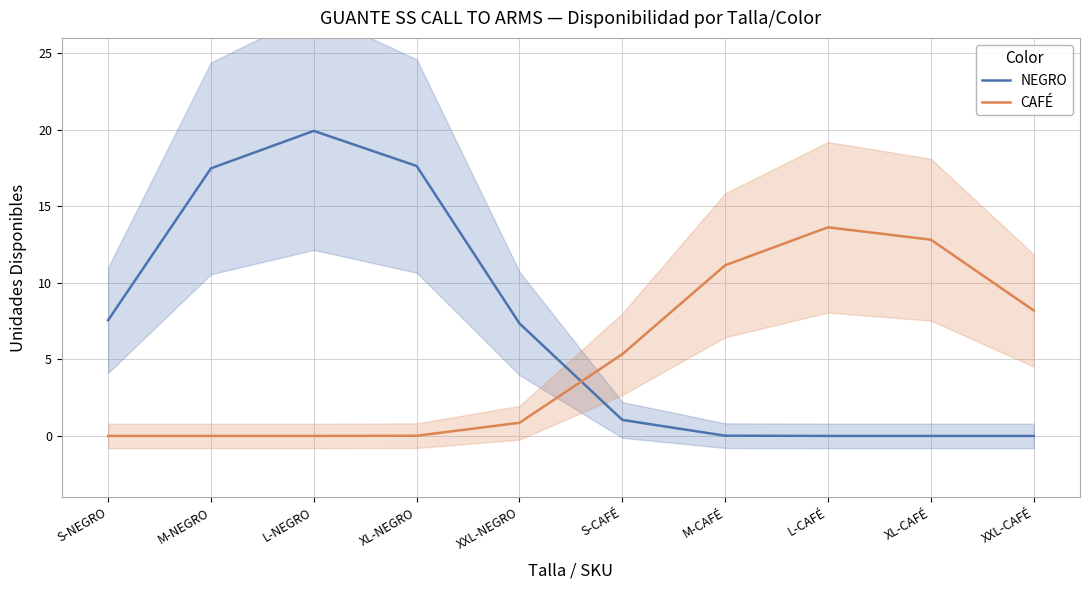

Rank the series at L-NEGRO from highest to lowest value.

NEGRO, CAFÉ